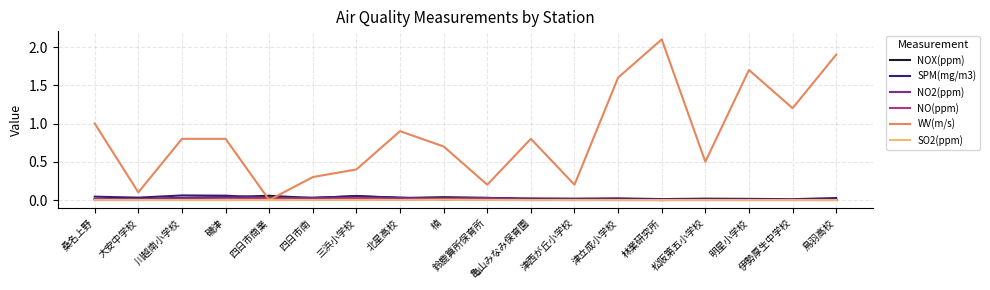

The WV(m/s) series shows 0.7 at 楠. True or false?

True